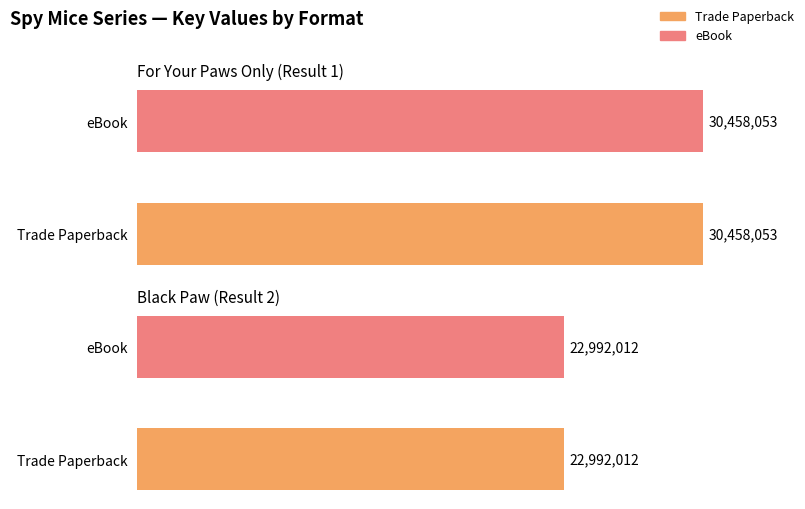

What is the maximum value for Trade Paperback?

30458053